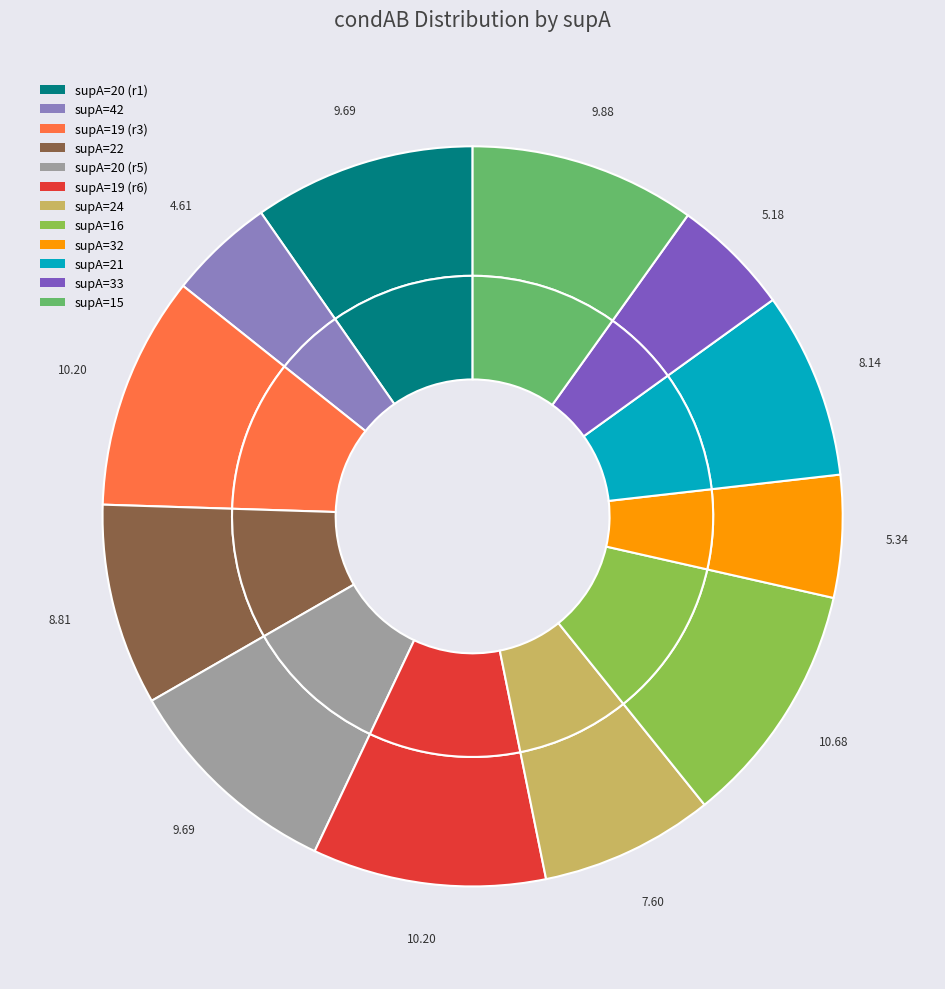

Which category has the biggest portion of the pie?

16